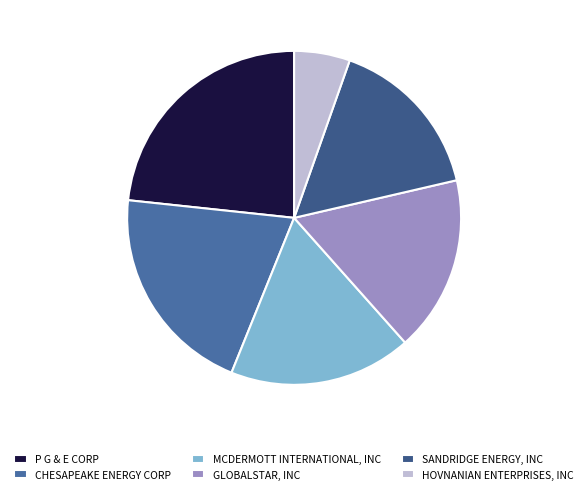

Combined, do P G & E CORP and GLOBALSTAR, INC account for over 50%?

No